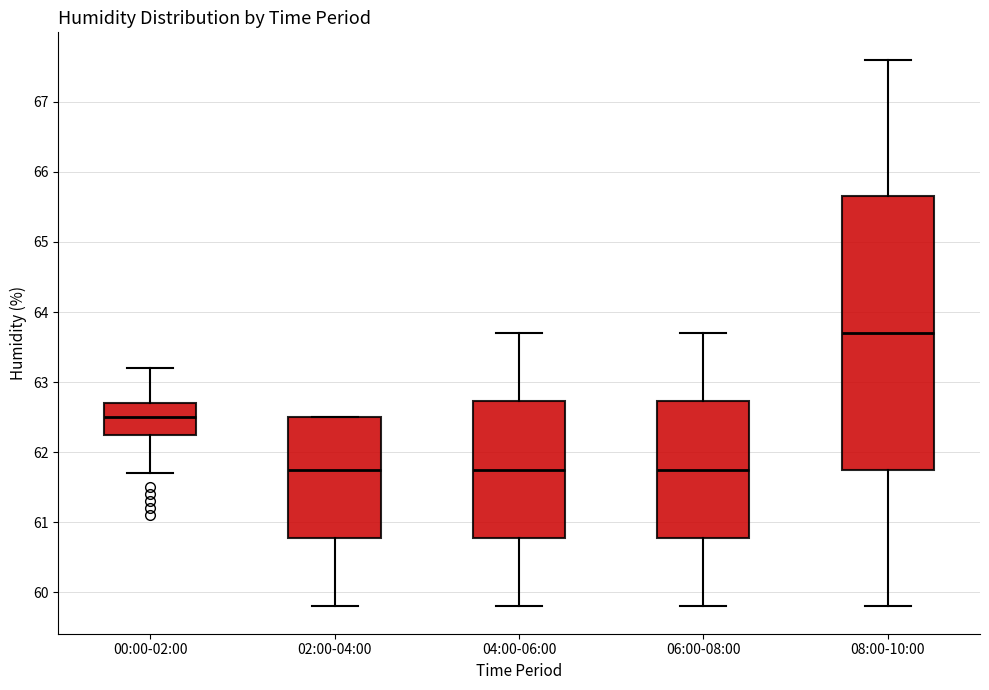

Where does the median line of the box for 02:00-04:00 sit on the y-axis? The values are not printed on the chart, so give them approximately, as read against the axis.

61.8